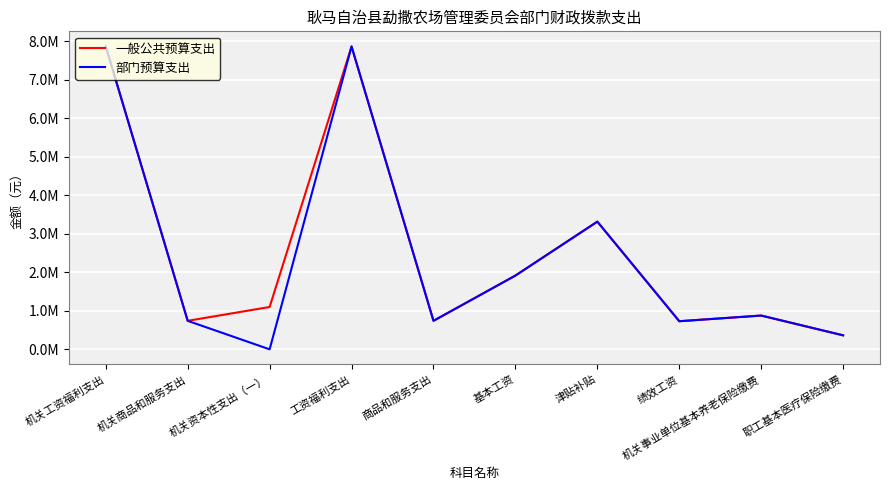

Is this an area chart (filled region under the line)?

No